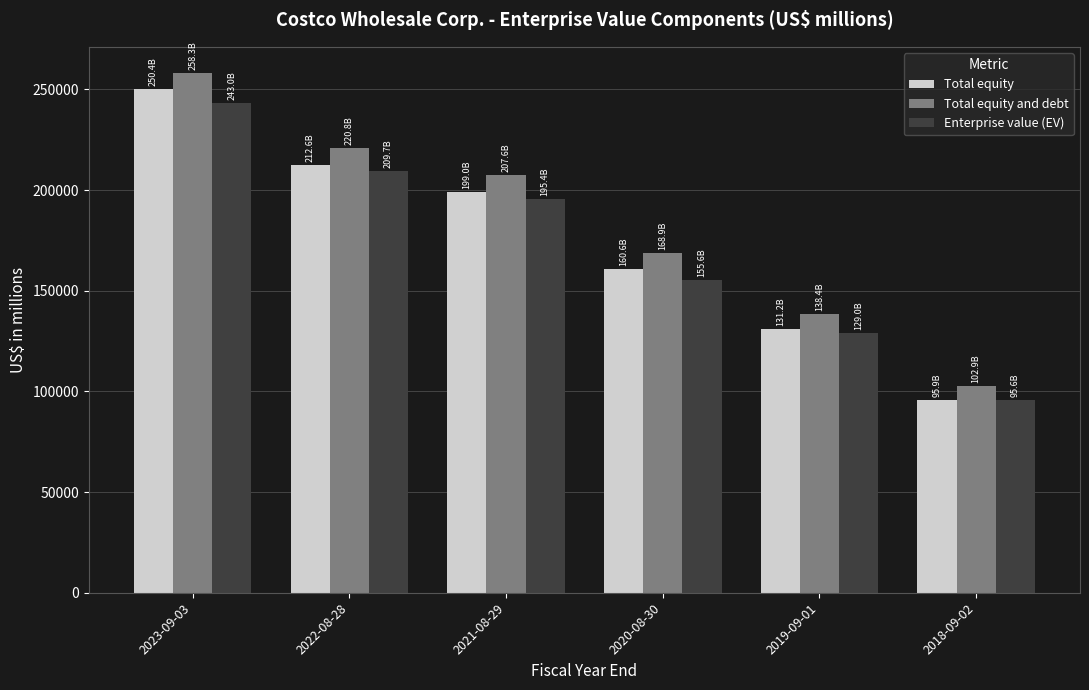

Which series has the largest total across all categories?

Total equity and debt